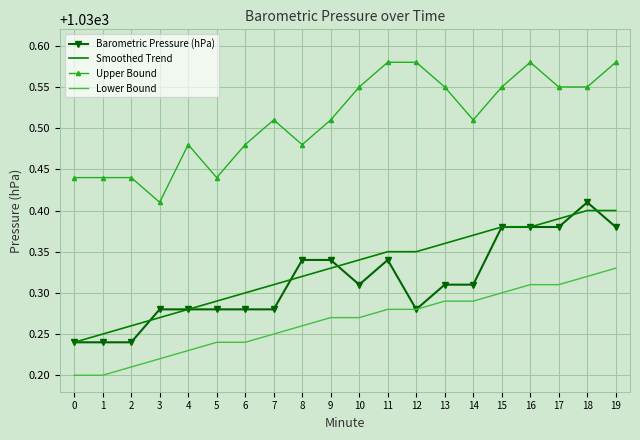

What is the sum of all Barometric Pressure (hPa) values?

20606.3